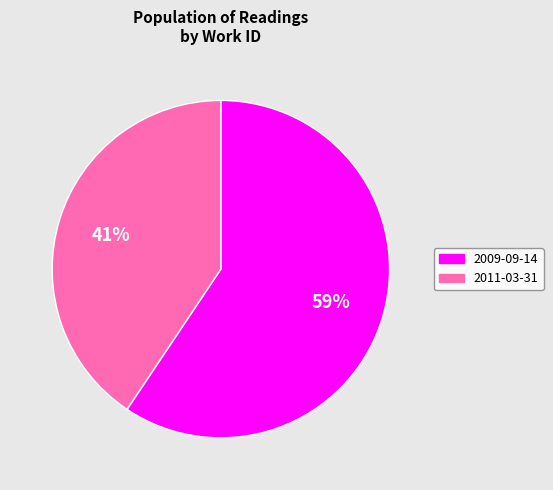

Which slice represents more than half of the pie?

2009-09-14